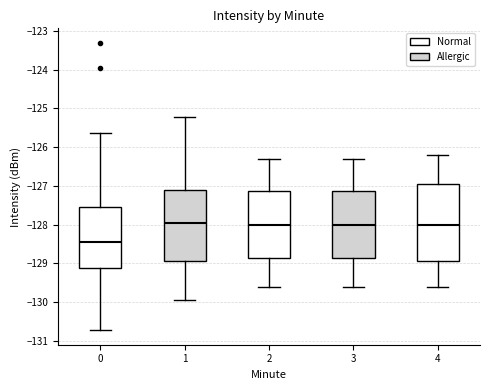

Where is the lower edge of the box at x = 4 on the y-axis? The values are not printed on the chart, so give them approximately, as read against the axis.

-128.9